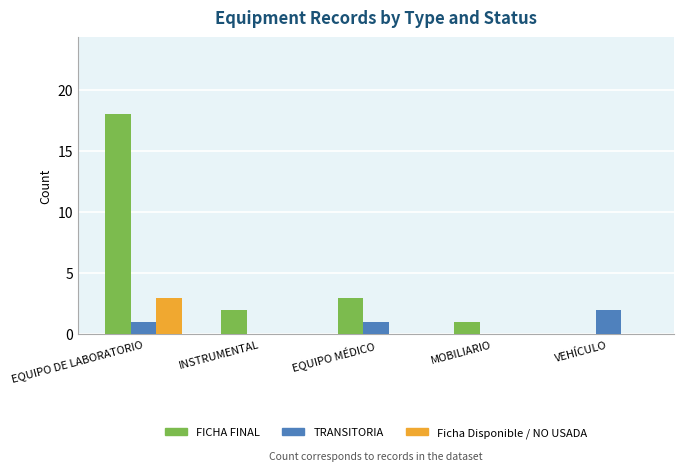

Which series has the largest total across all categories?

FICHA FINAL